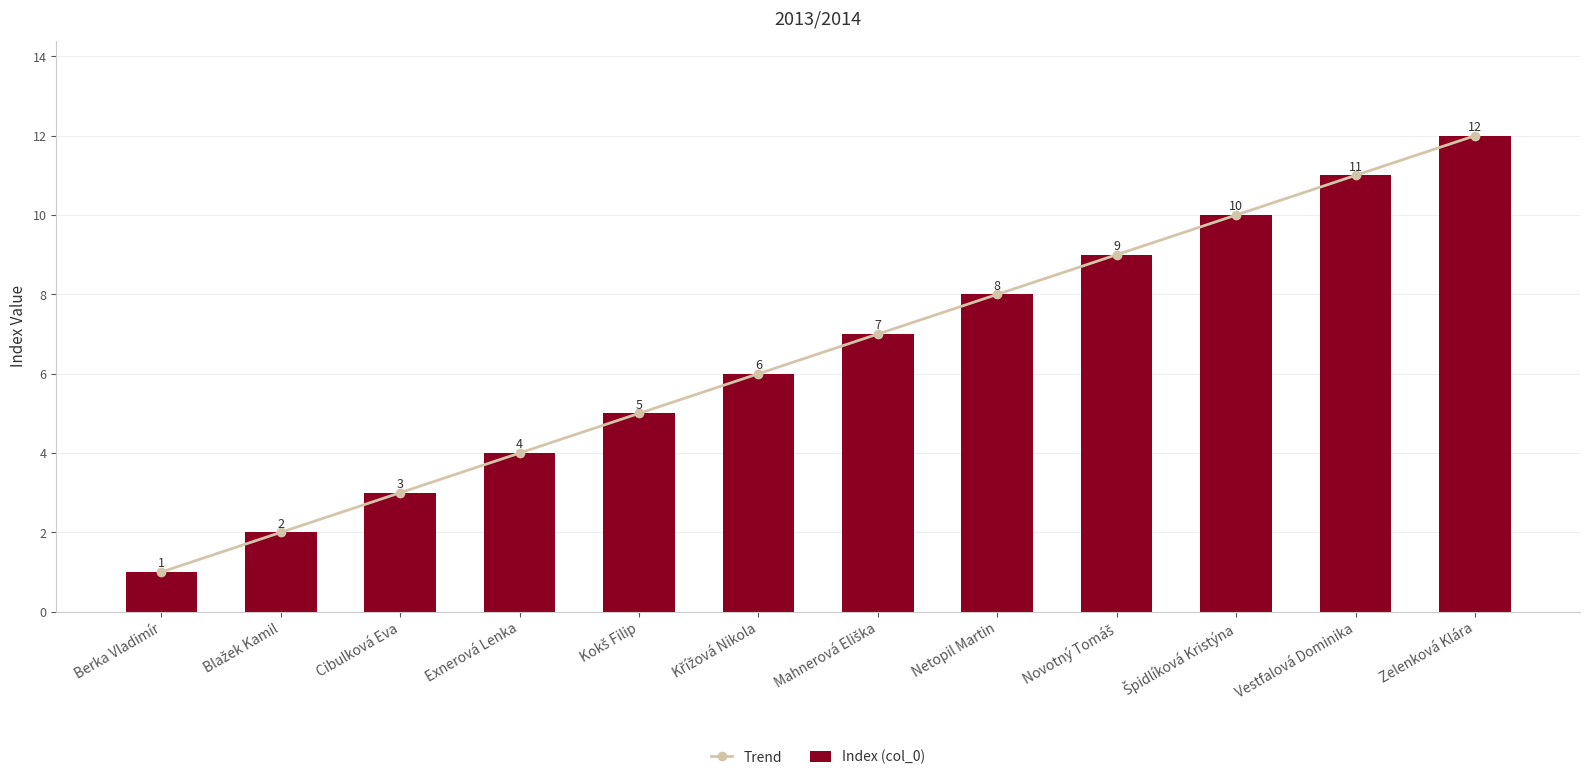

Which series has the largest total across all categories?

Trend